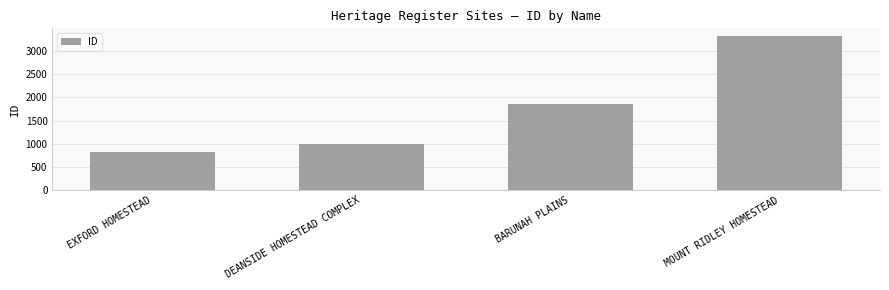

What is the sum of the values at EXFORD HOMESTEAD and MOUNT RIDLEY HOMESTEAD?

4153